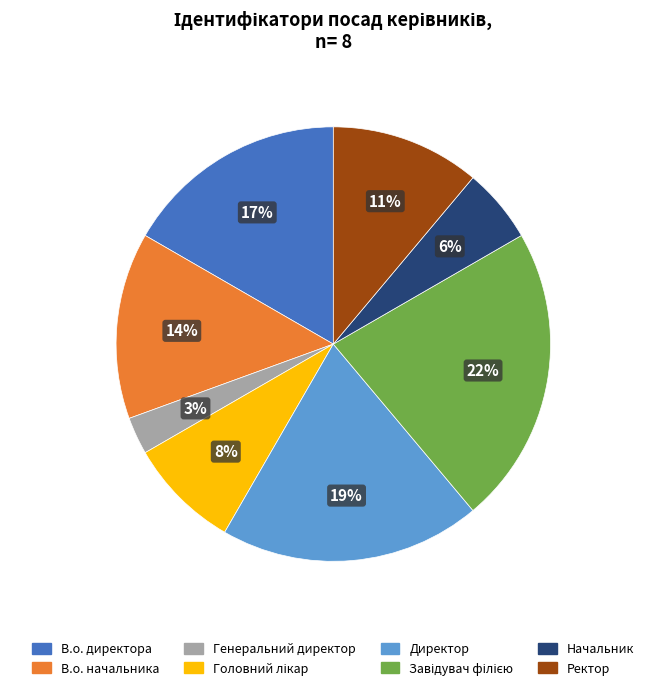

Is the sum of Начальник and Ректор greater than half?

No